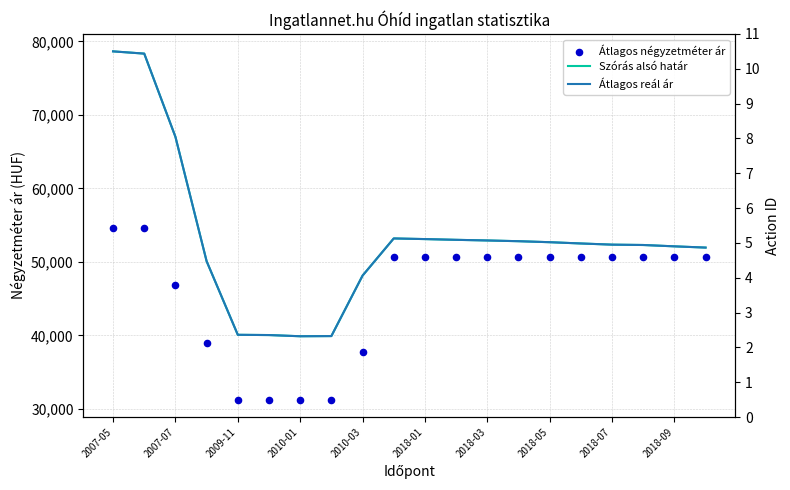

Which series has the widest spread of Y values?

Szórás alsó határ